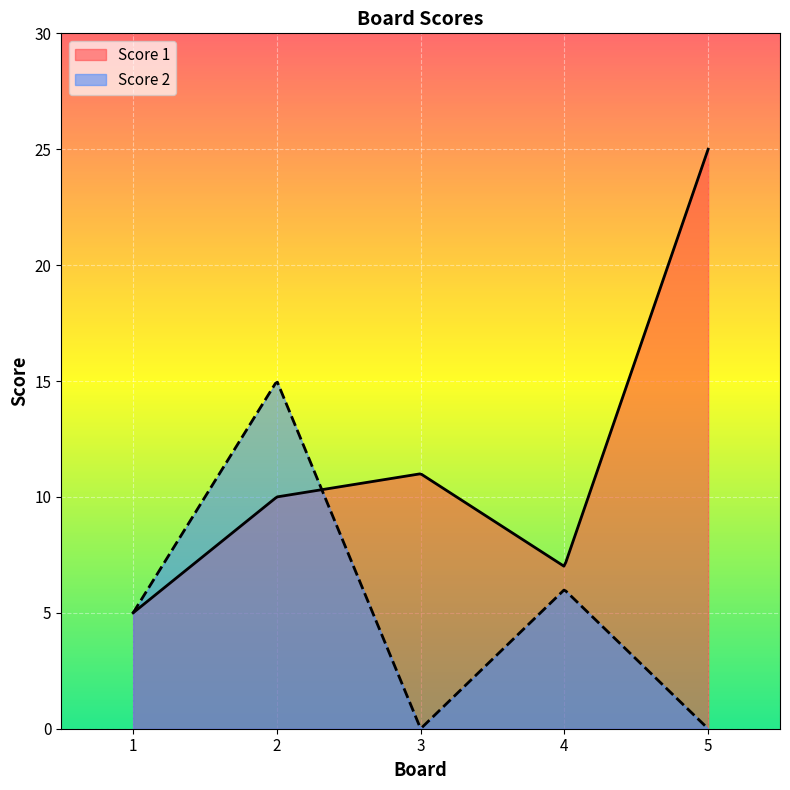

True or false: Score 1 has a value of 7 at 4.

True